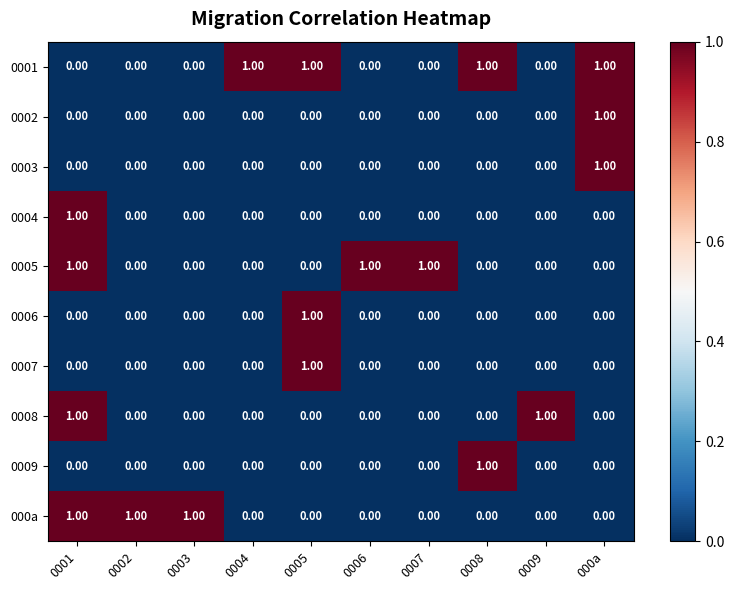

At how many categories does at least one series exceed 0?

10